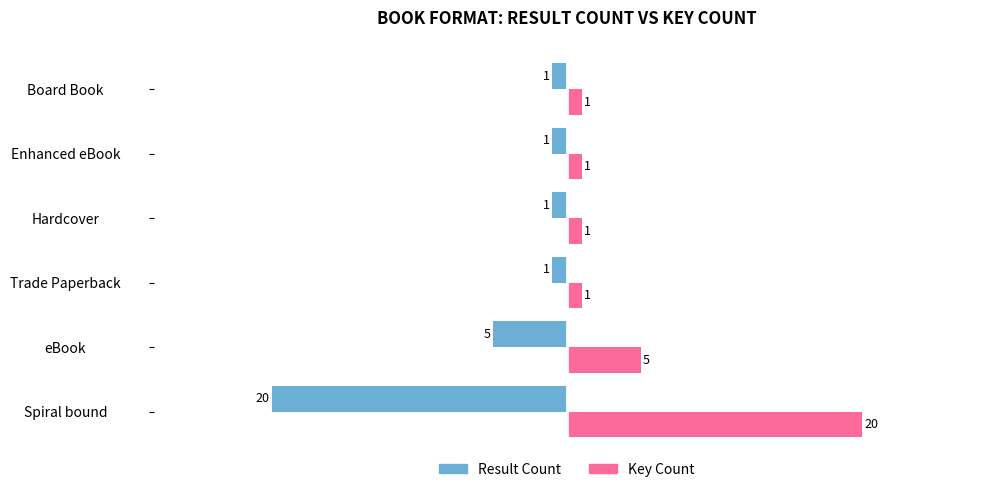

What is the maximum value shown in the chart?

20